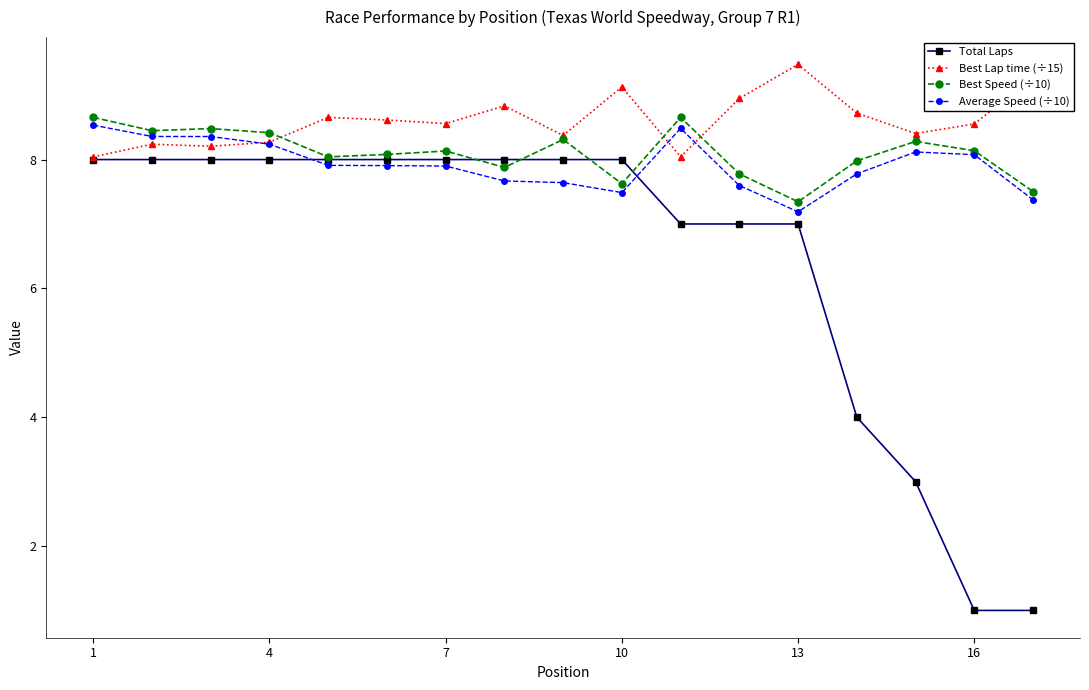

What is the minimum value shown in the chart?

1.0